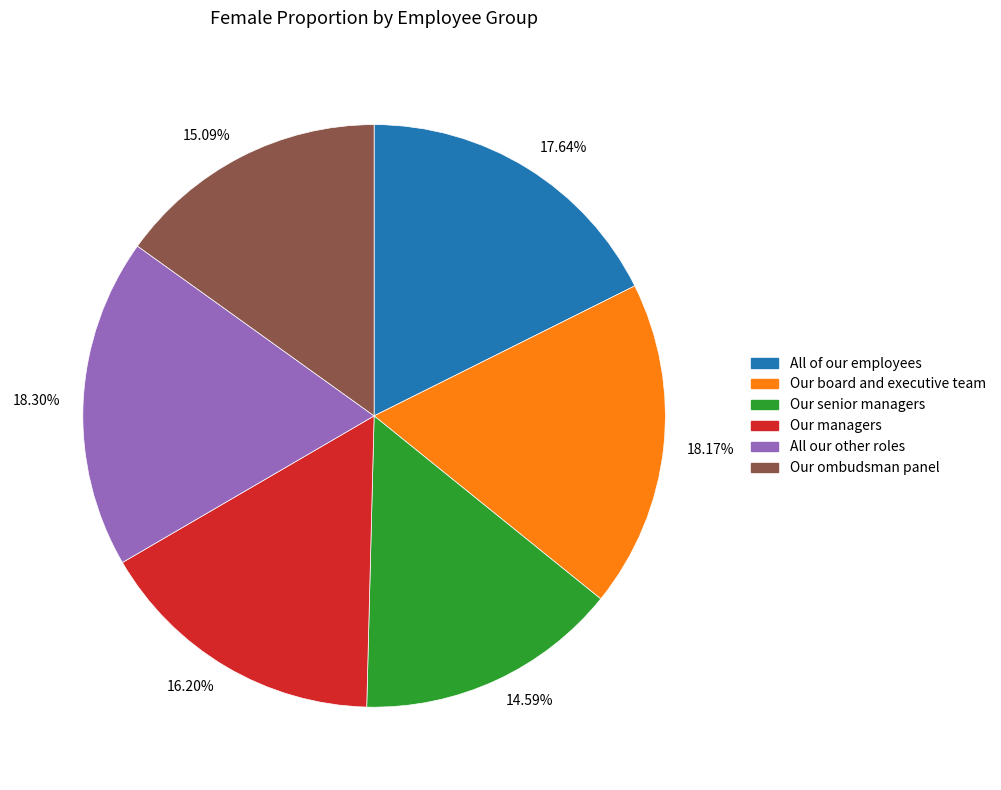

Do 15.09% and 16.20% together represent more than half of the pie?

No